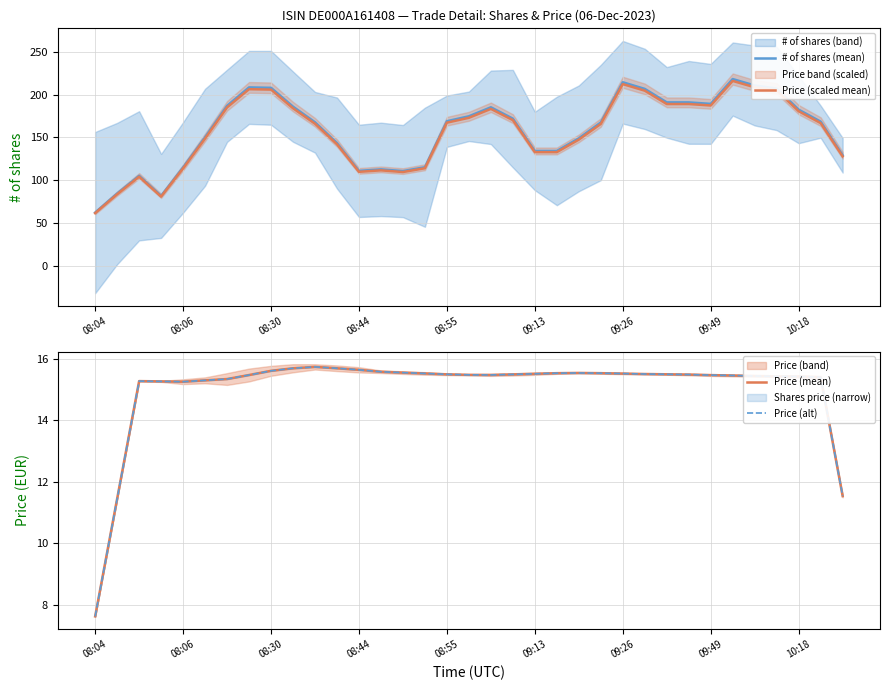

How many lines are shown in the chart?

4